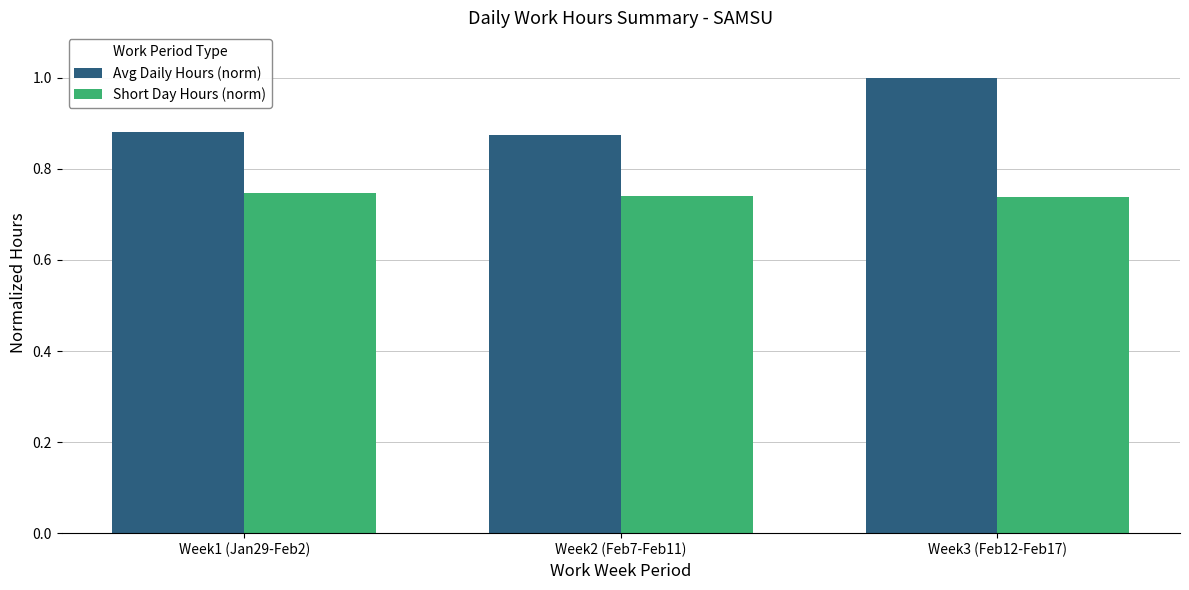

How many Short Day Hours (norm) values are between 0 and 1?

3